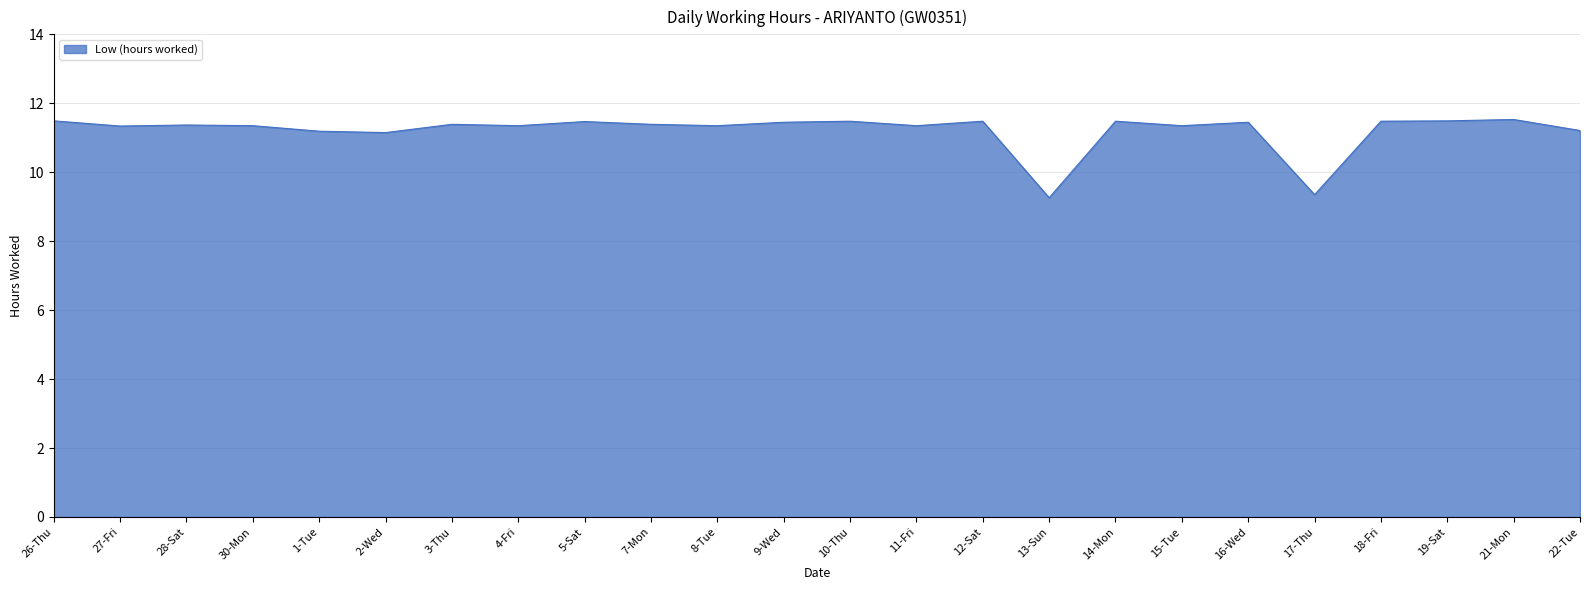

What is the average value?

11.2